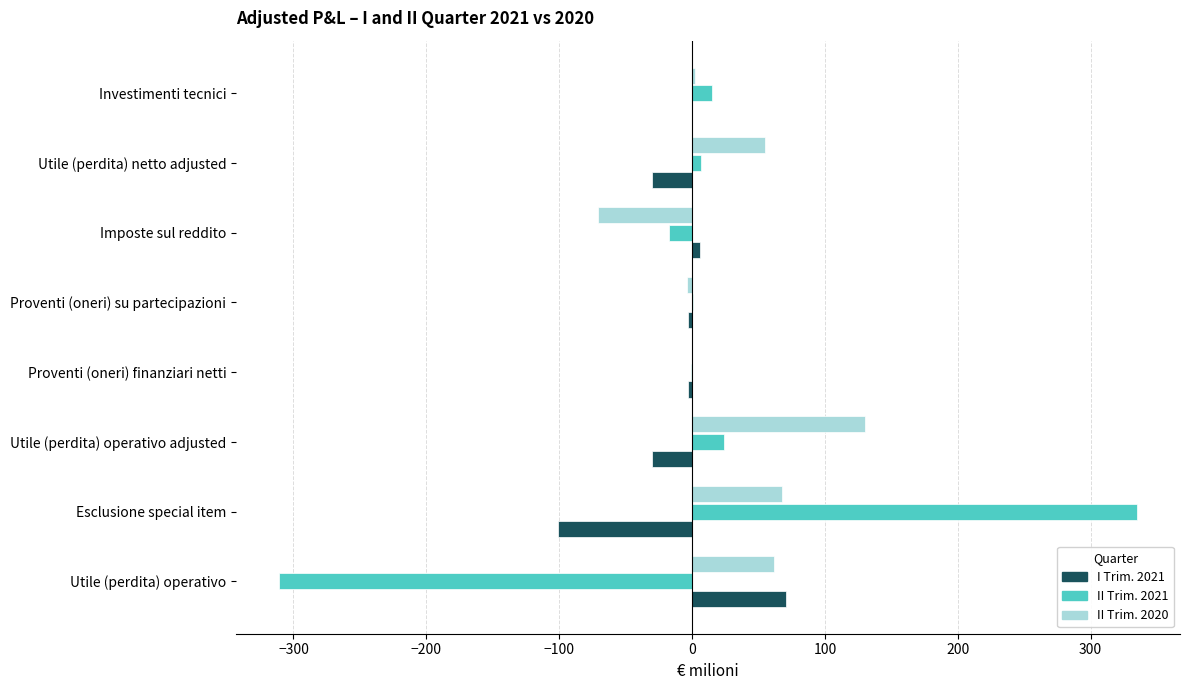

Read the I Trim. 2021 value at Utile (perdita) operativo.

71